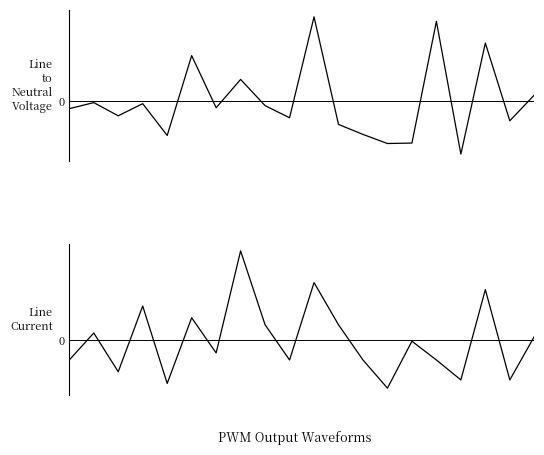

At which category is the sum across all series the highest?

10